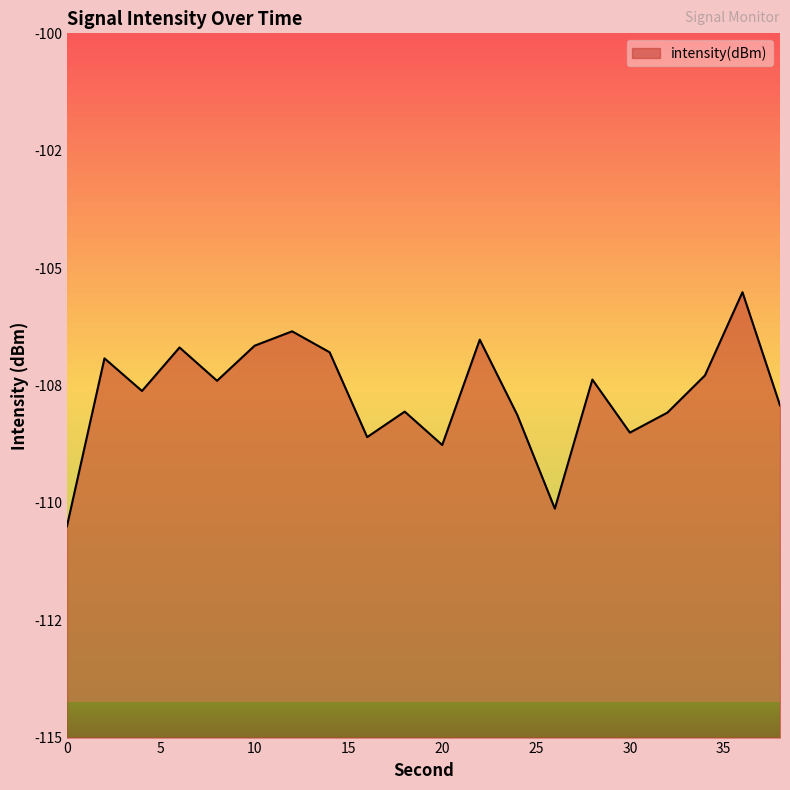

Where does the data first go above -107?

2